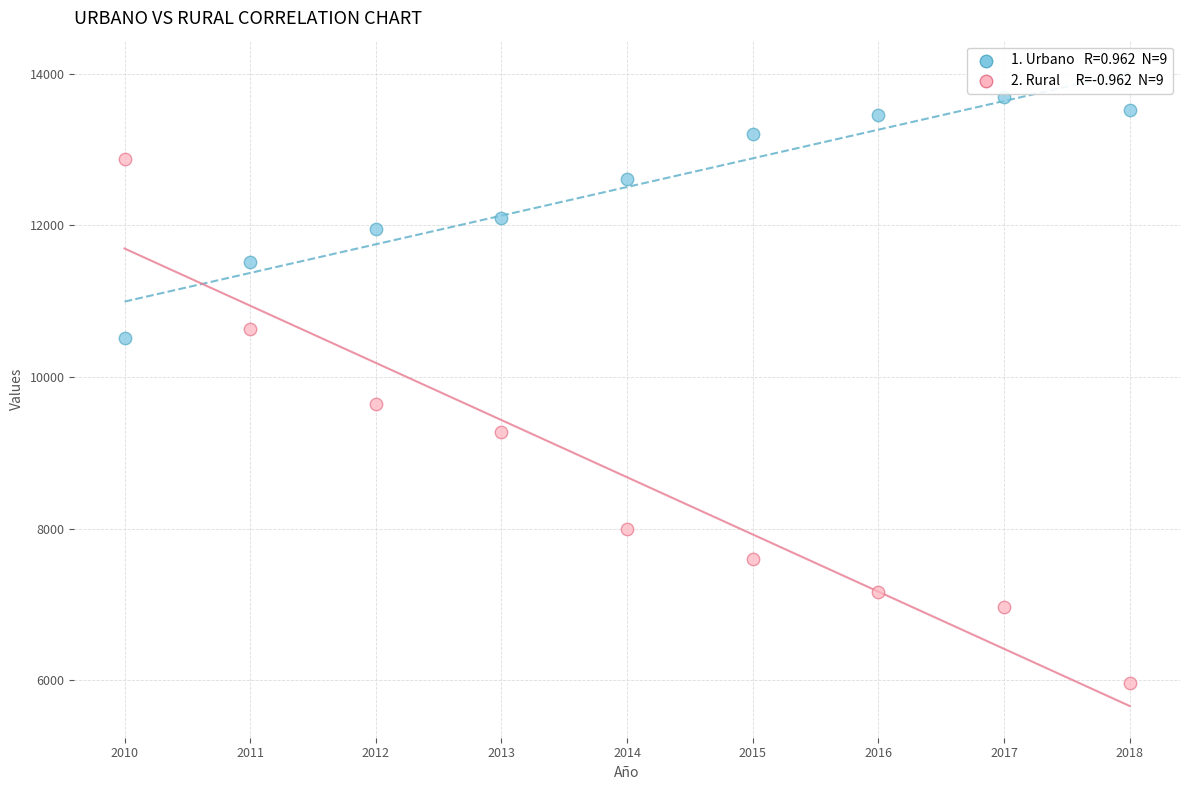

Across all data points, what is the range of X values (max minus min)?

8